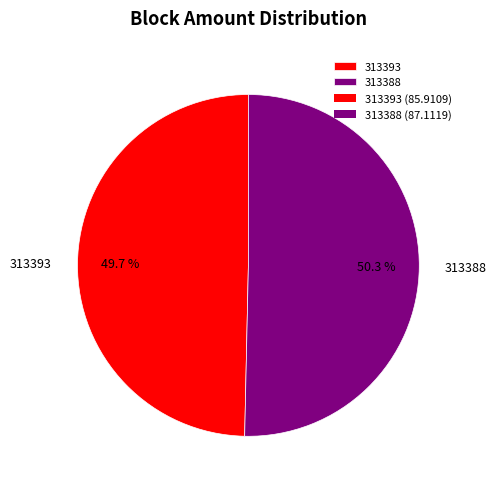

What is the smallest slice in the pie chart?

313393